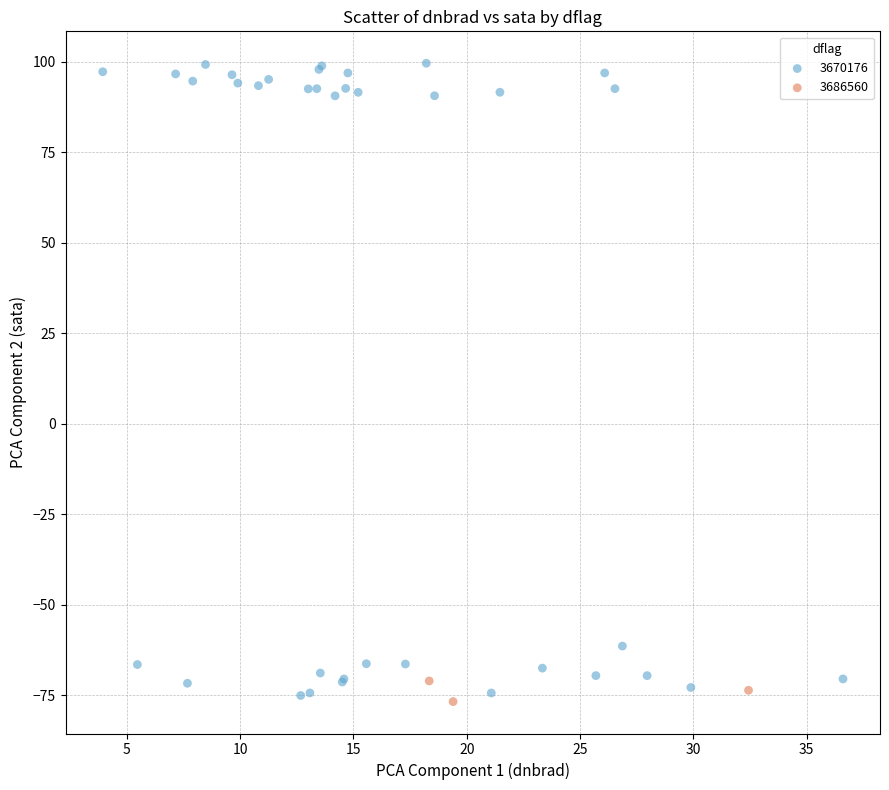

Which series reaches the maximum Y coordinate?

3670176